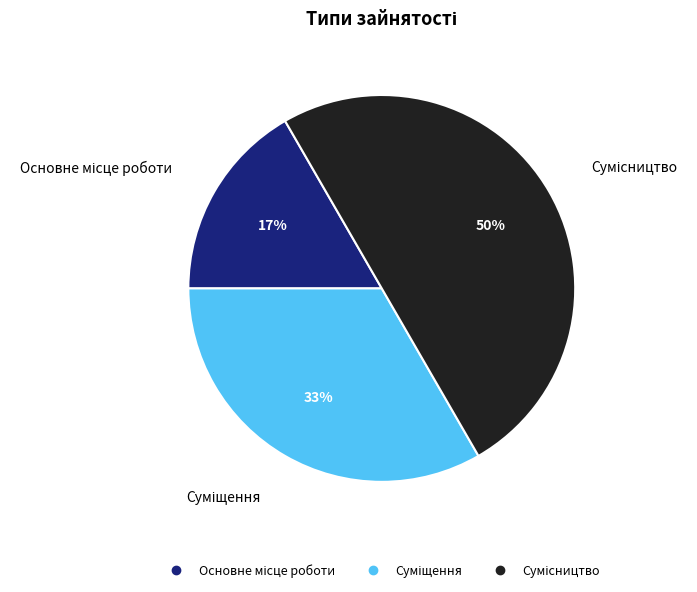

To the nearest percent, what is the difference between the largest and smallest slice percentages?

33%